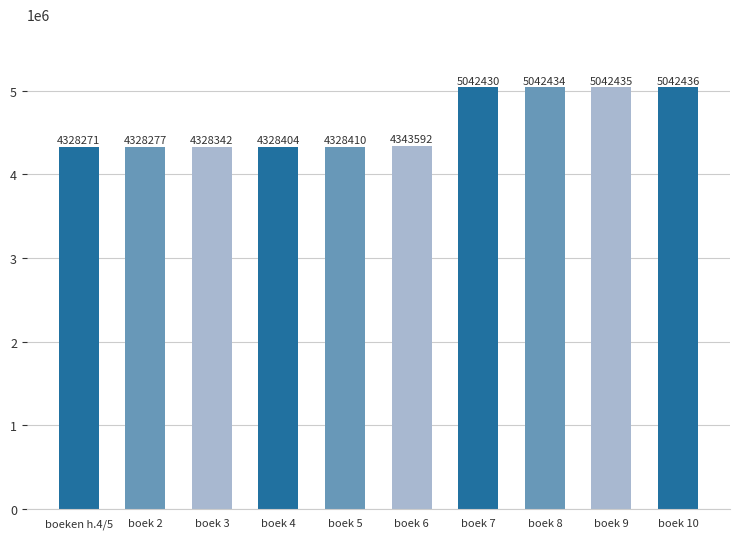

What is the label of the 10th bar from the left?

boek 10